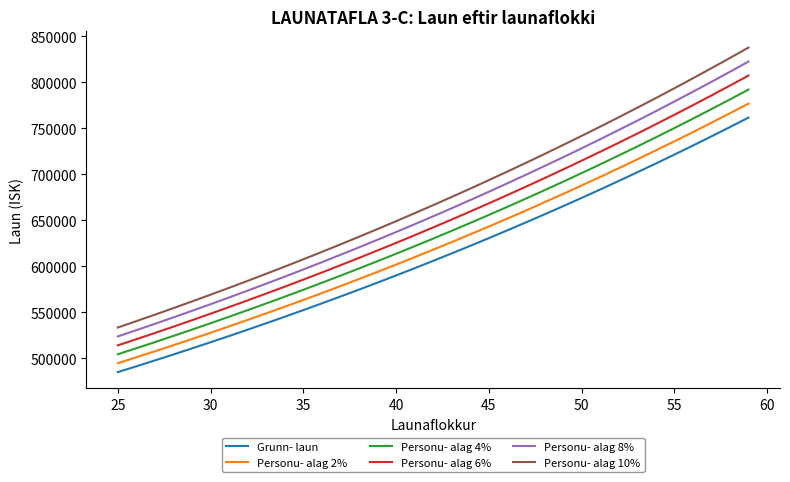

Which series has the widest spread of values?

Personu- alag 10%